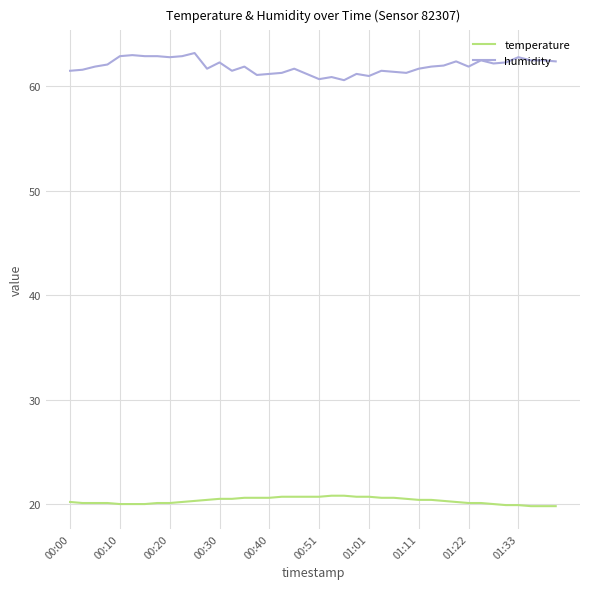

What is the smallest value displayed?

19.8